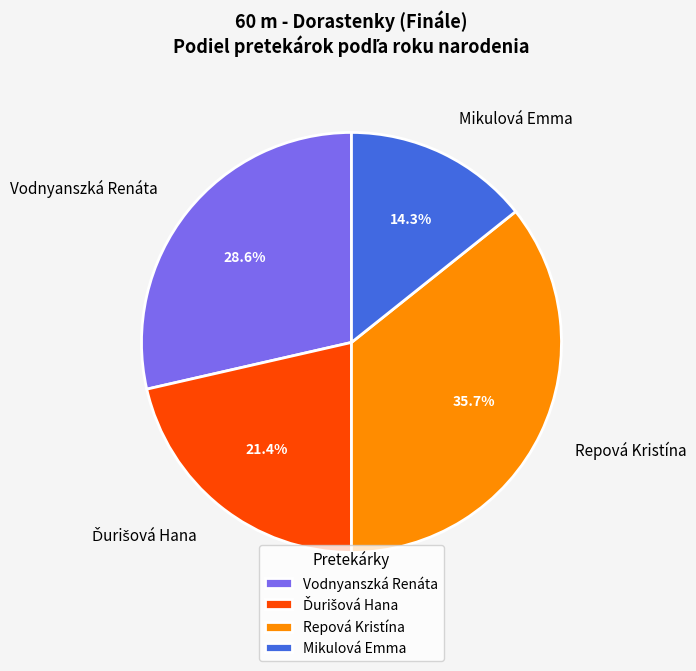

What is the smallest slice in the pie chart?

Mikulová Emma